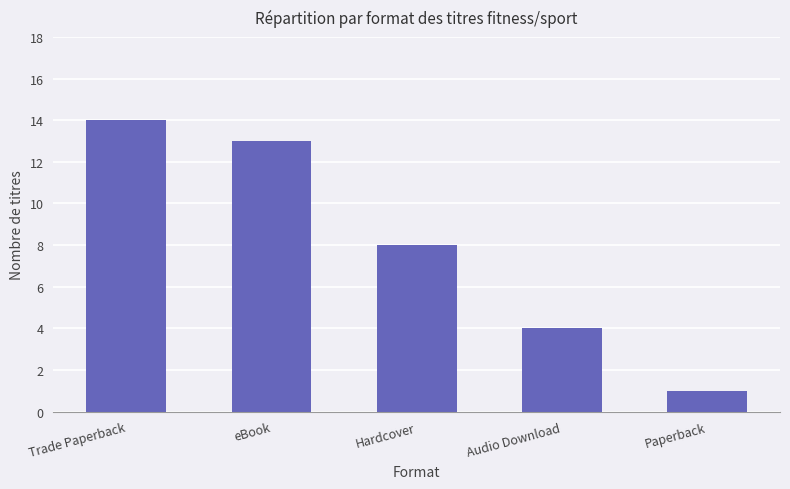

At which category does the chart reach its peak across all series?

Trade Paperback